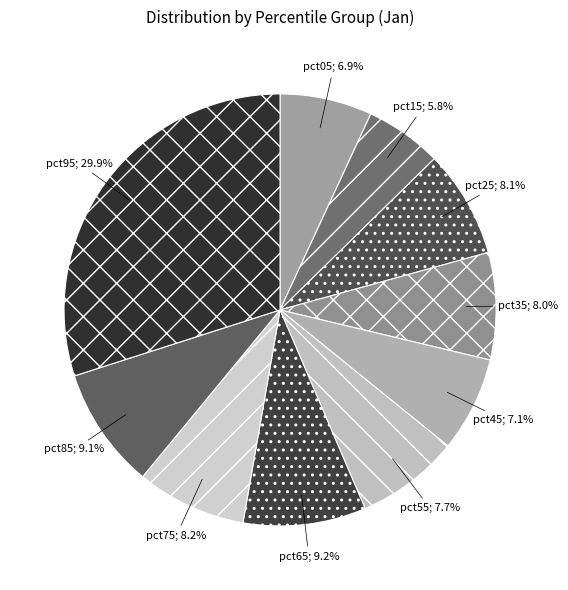

Count the number of slices in the pie.

10